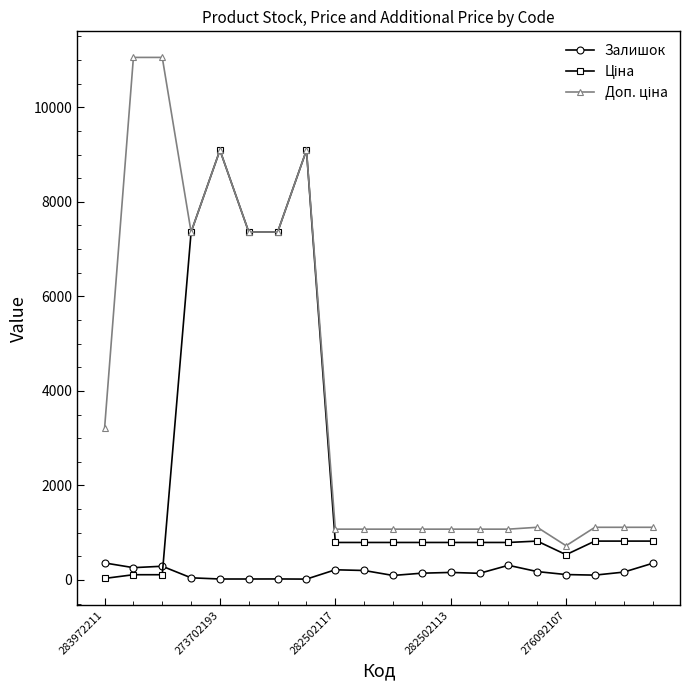

What is the maximum value shown in the chart?

11055.0